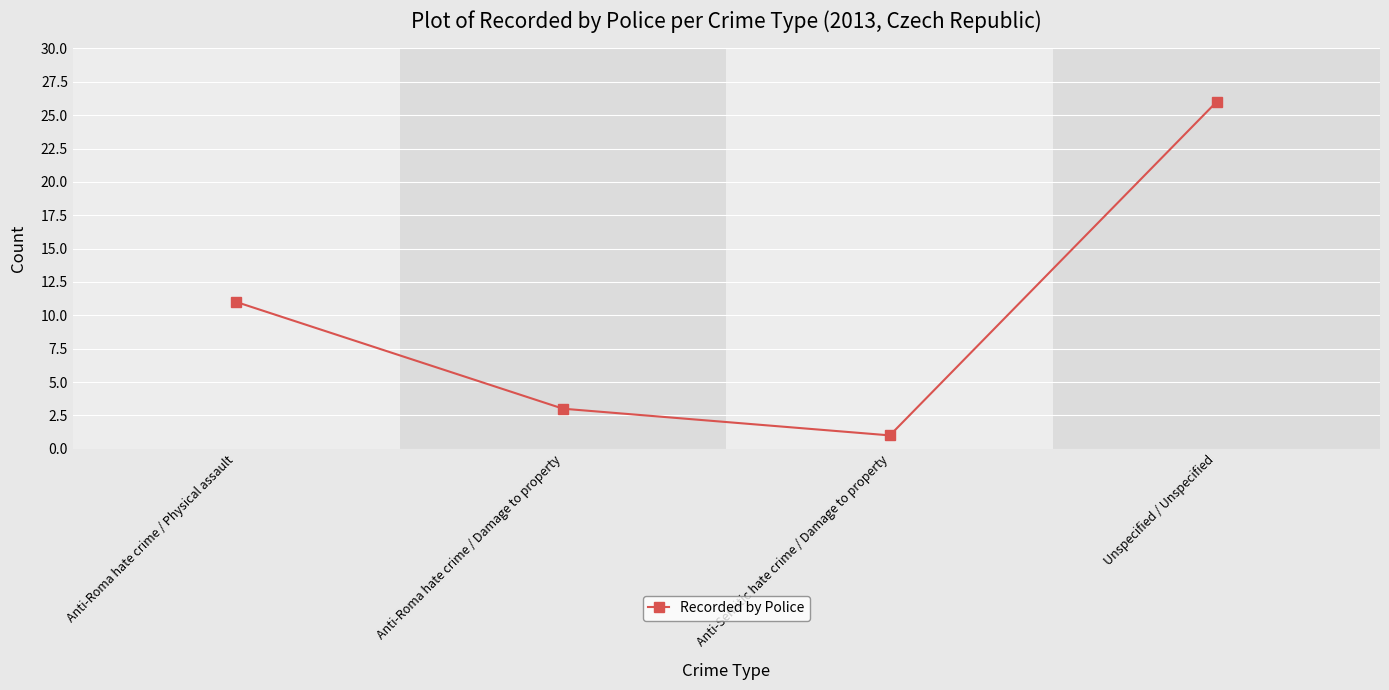

What position from the right is Anti-Semitic hate crime / Damage to property?

2